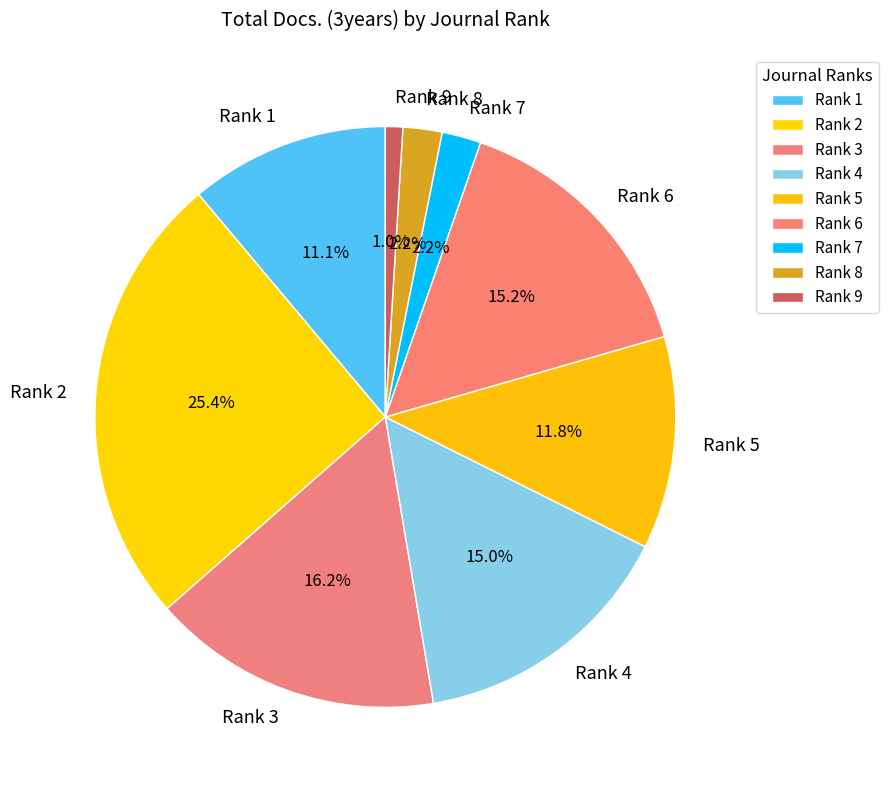

Between Rank 8 and Rank 2, which is larger?

Rank 2